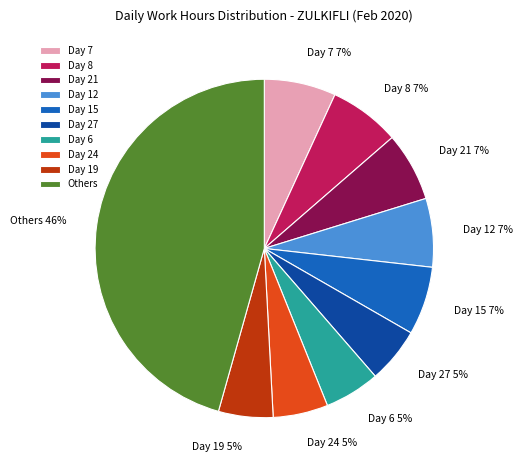

To the nearest percent, what percentage of the pie is Day 15?

7%